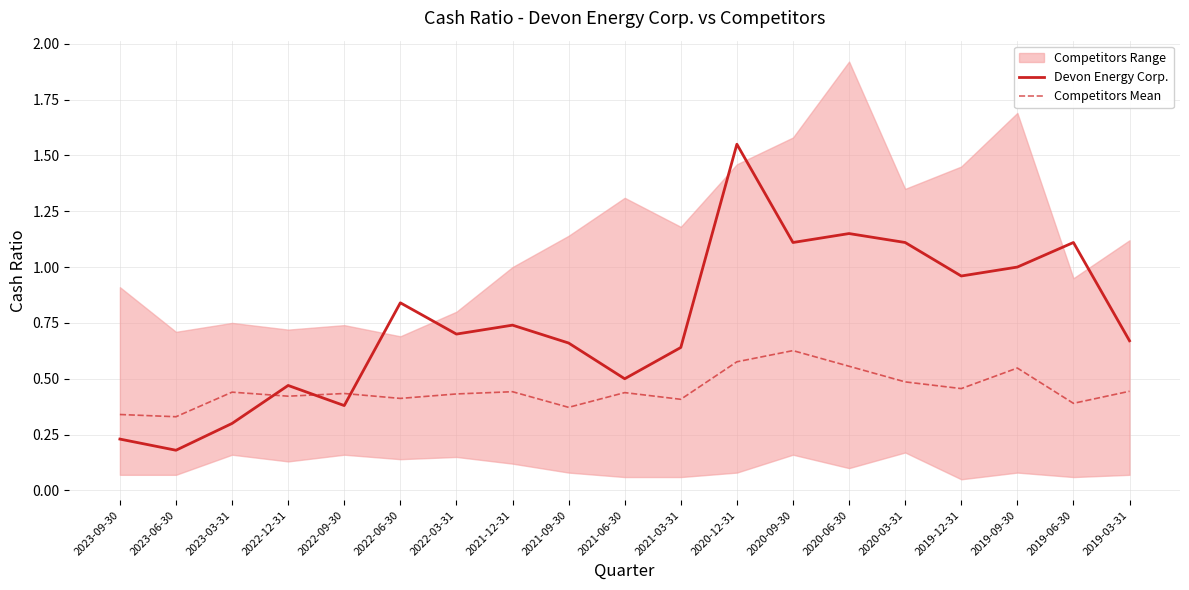

Read the Competitors Mean value at 2021-09-30.

0.4